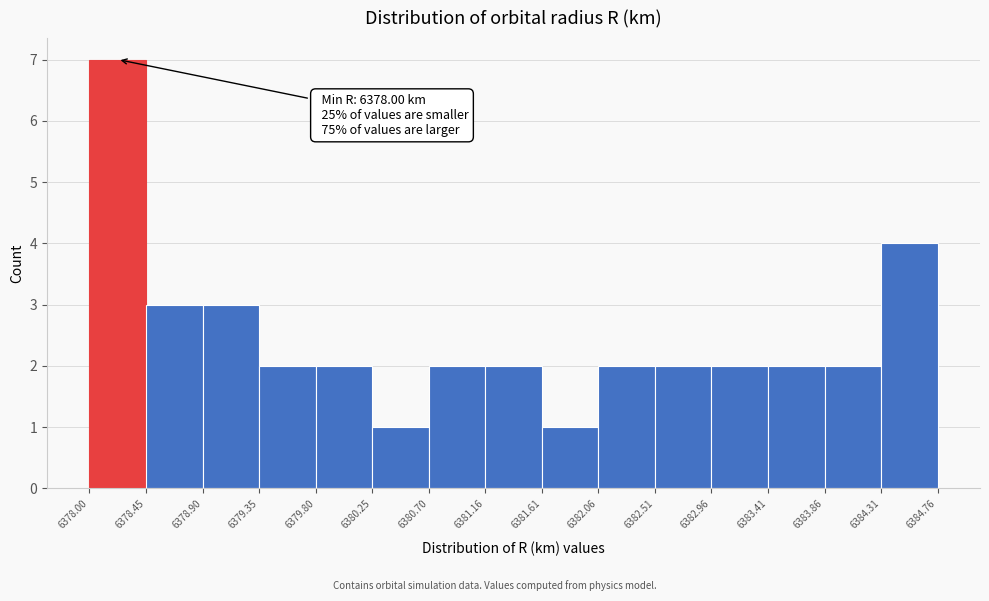

Which range on the x-axis has the tallest bar?

6378.00 to 6378.45